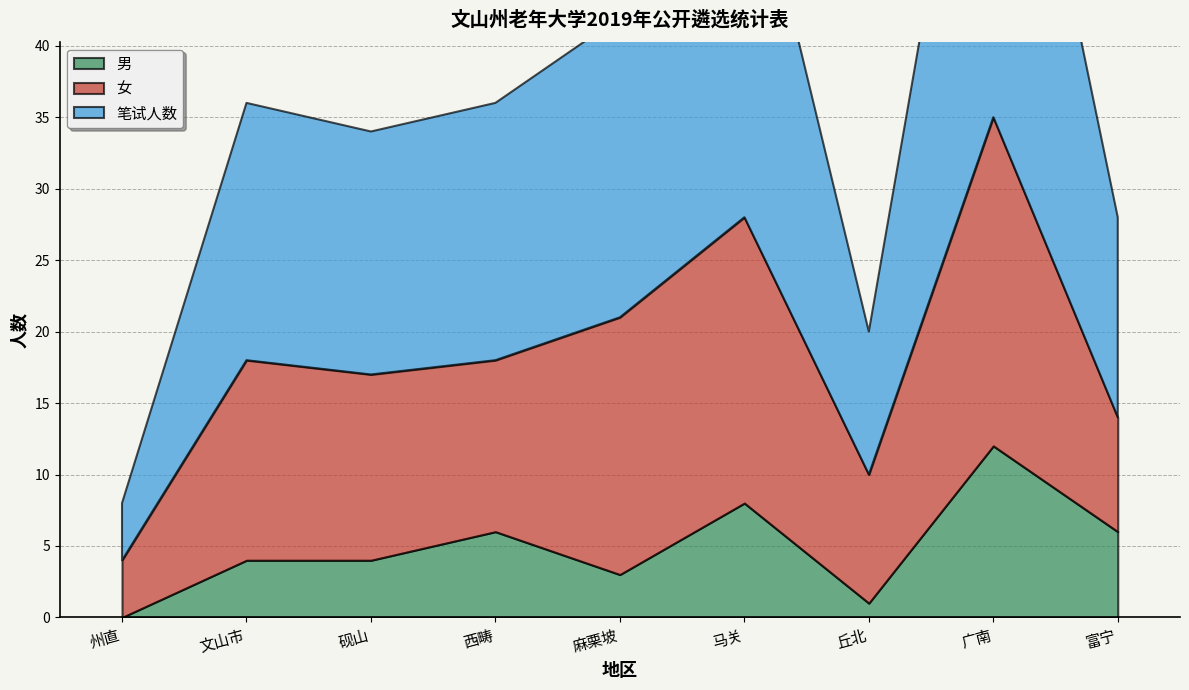

How many values in the 笔试人数 series exceed 18?

3